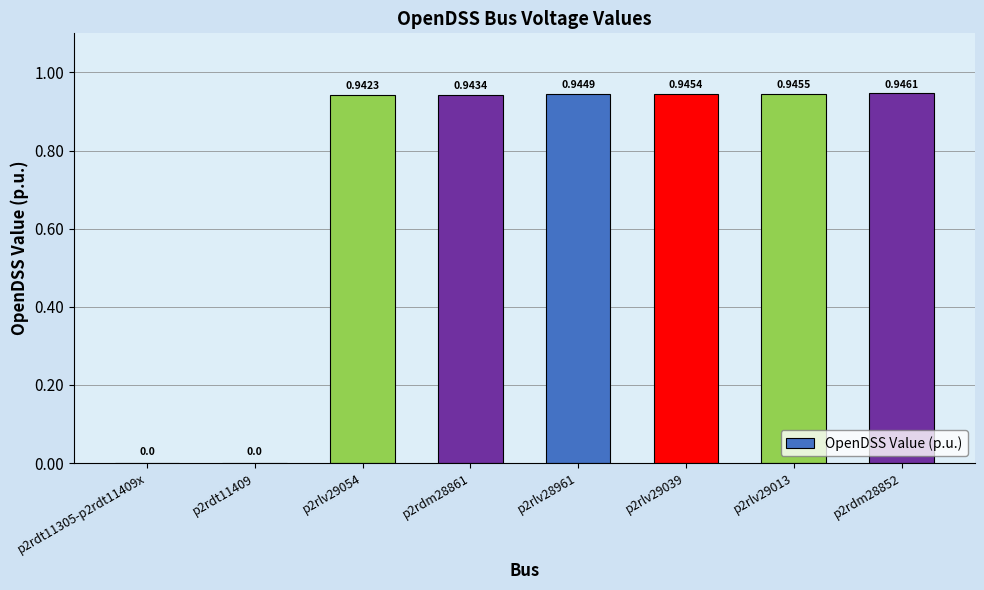

Between p2rdt11409 and p2rlv28961, which is larger?

p2rlv28961